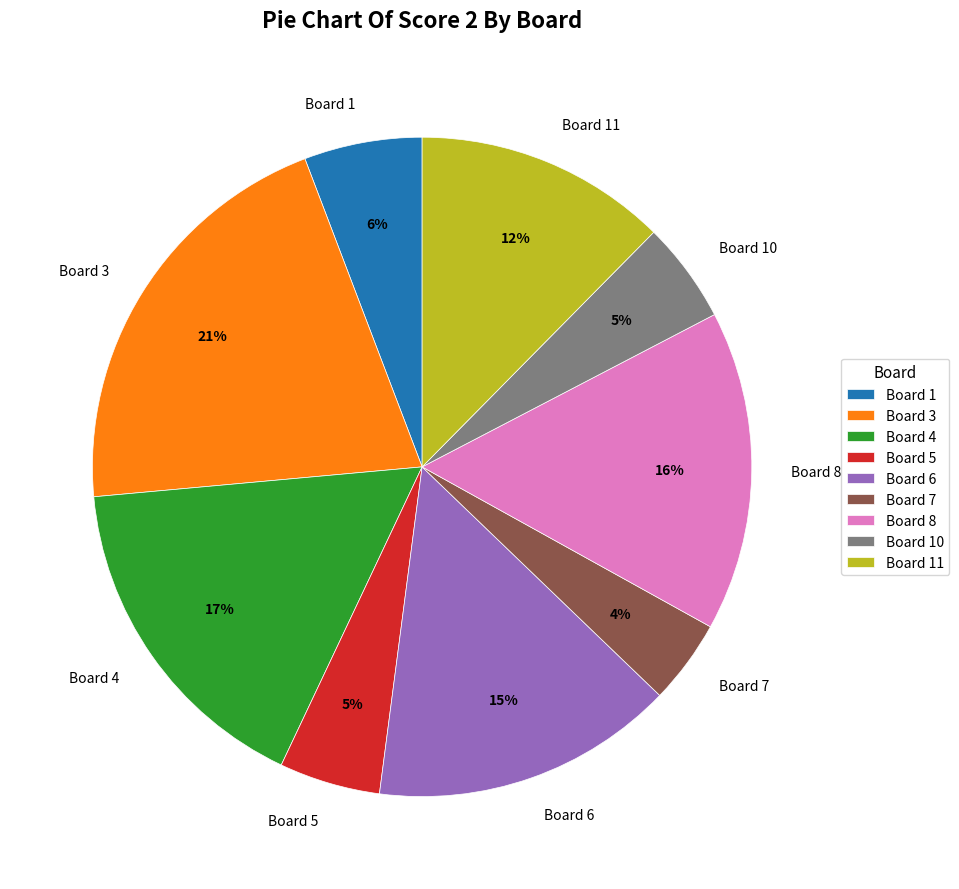

To the nearest percent, what is the difference between the Board 1 and Board 3 slice percentages?

15%